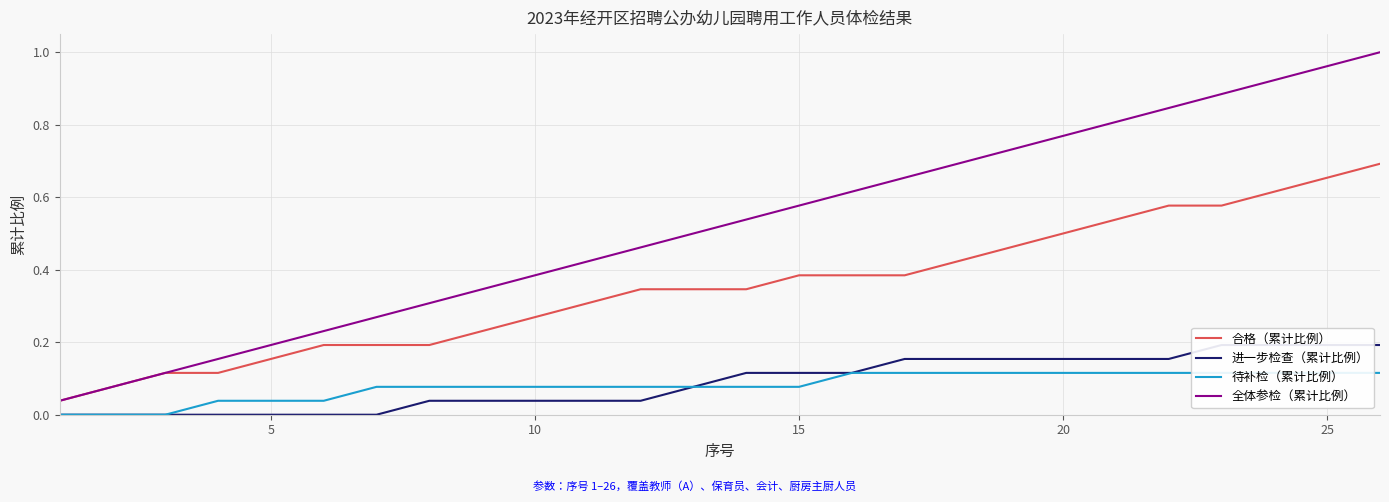

Is it true that 合格（累计比例） equals 0.1 at 5?

False